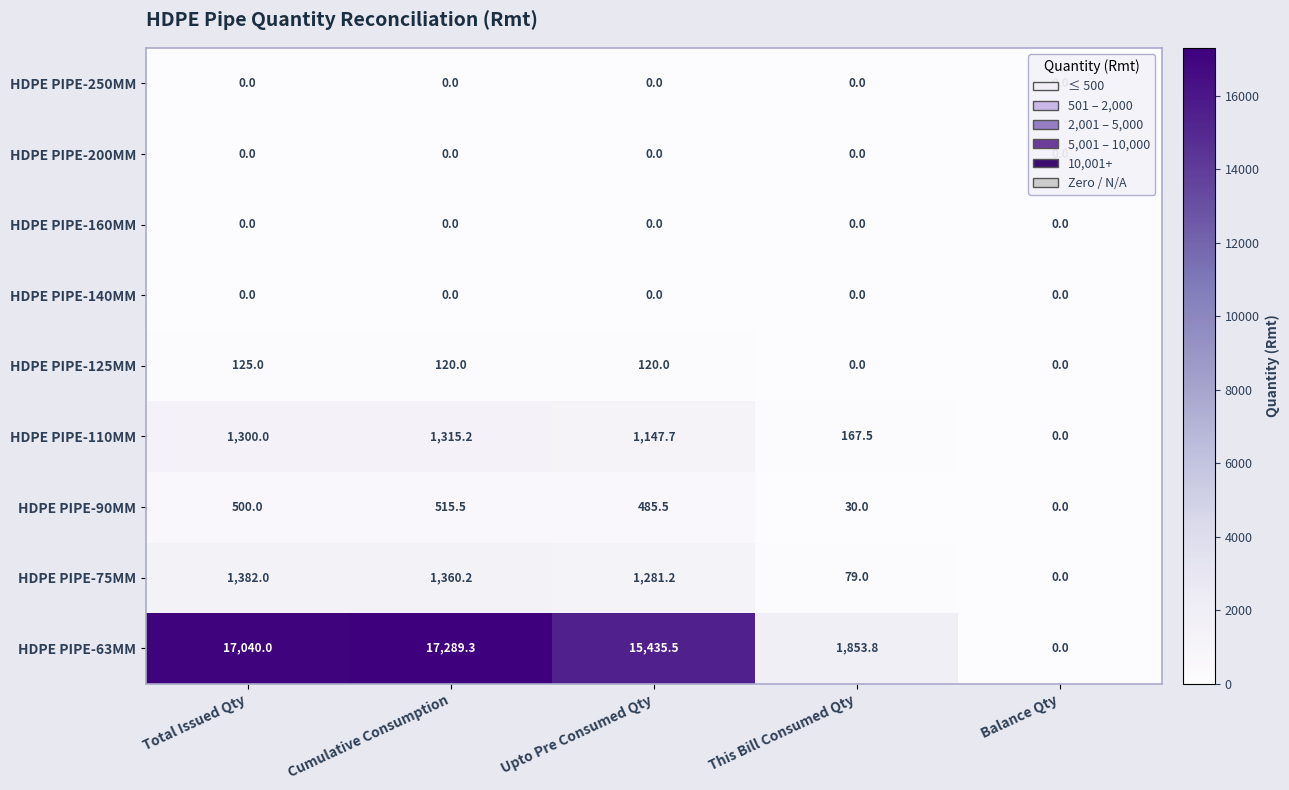

What is the difference between the highest and lowest values at This Bill Consumed Qty?

1853.8